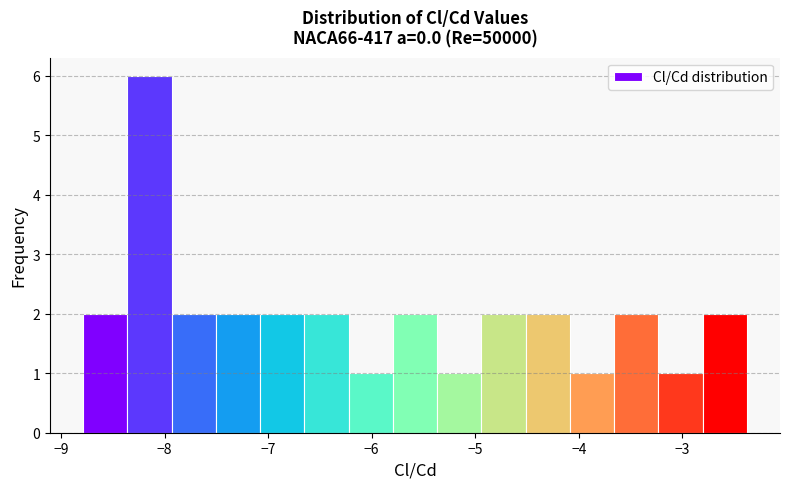

Which range on the x-axis has the tallest bar?

-8.4 to -7.9